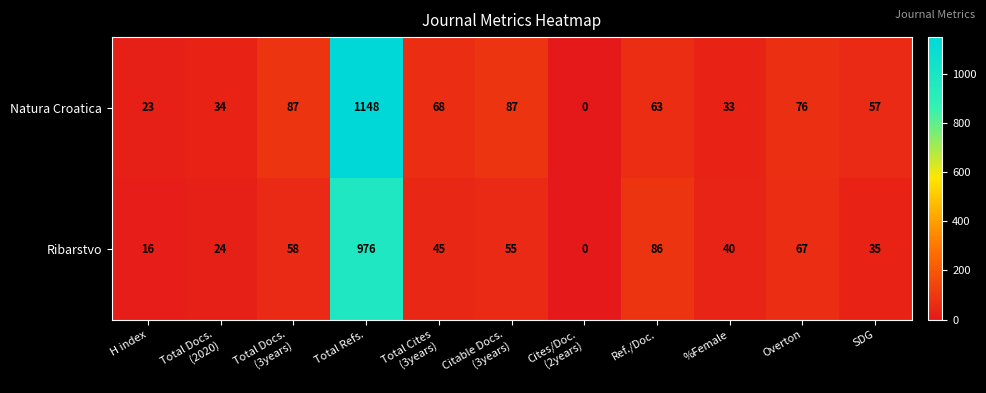

Rank the series by their average value, from lowest to highest.

Ribarstvo, Natura Croatica